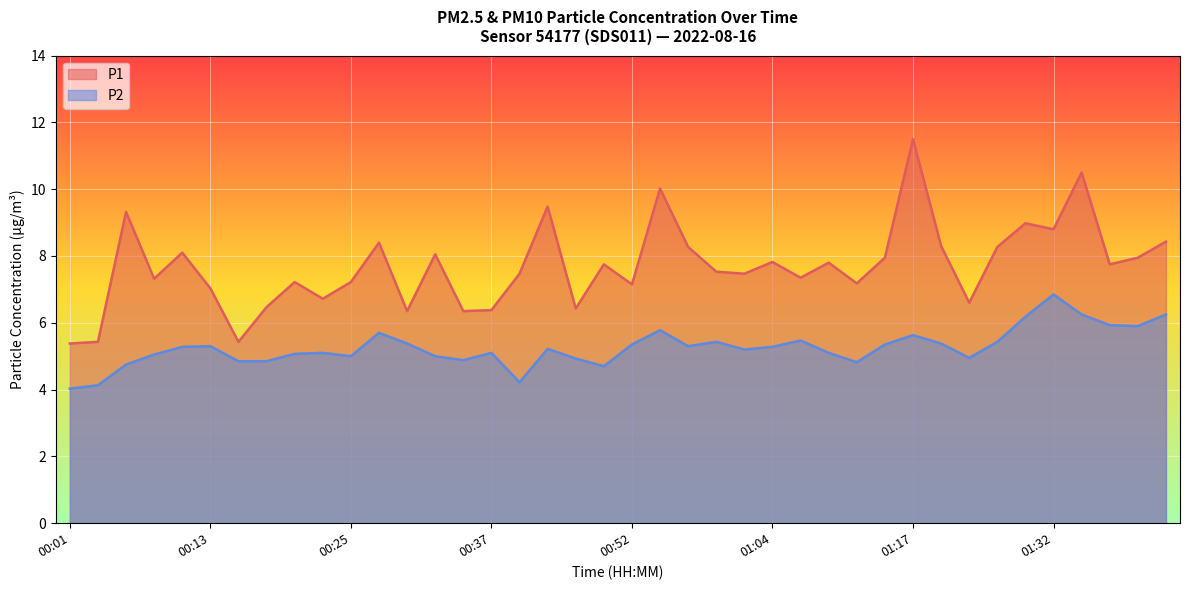

Between 01:24 and 01:19, which is larger?

01:19